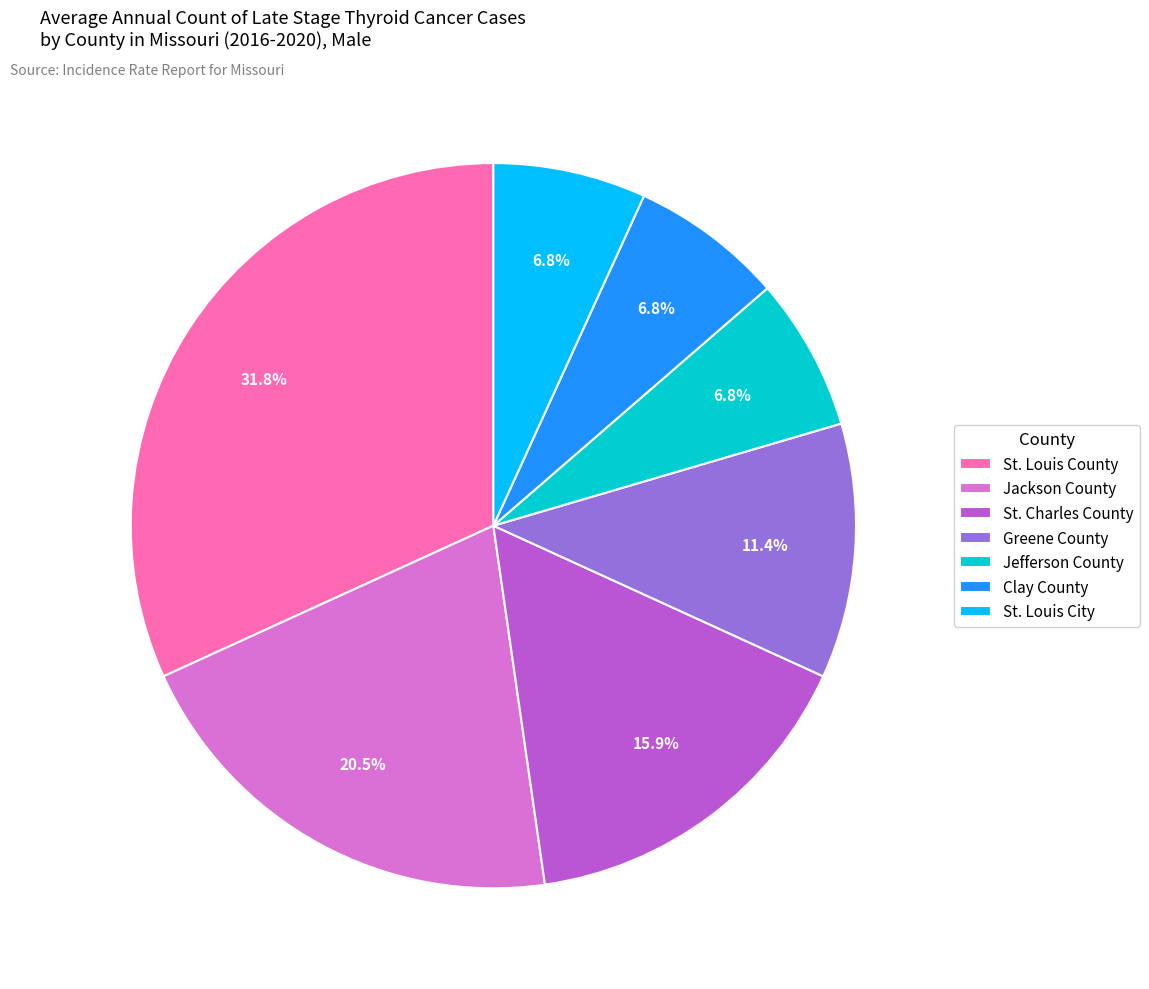

To the nearest percent, what is the difference between the largest and smallest slice percentages?

25%